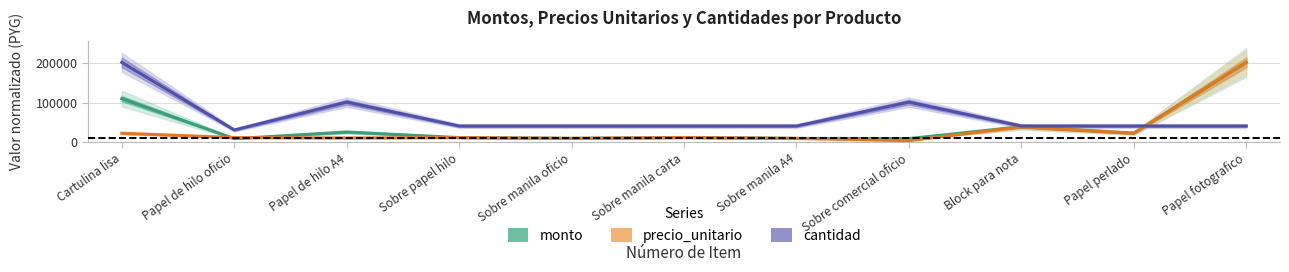

Which series has the widest spread of values?

precio_unitario